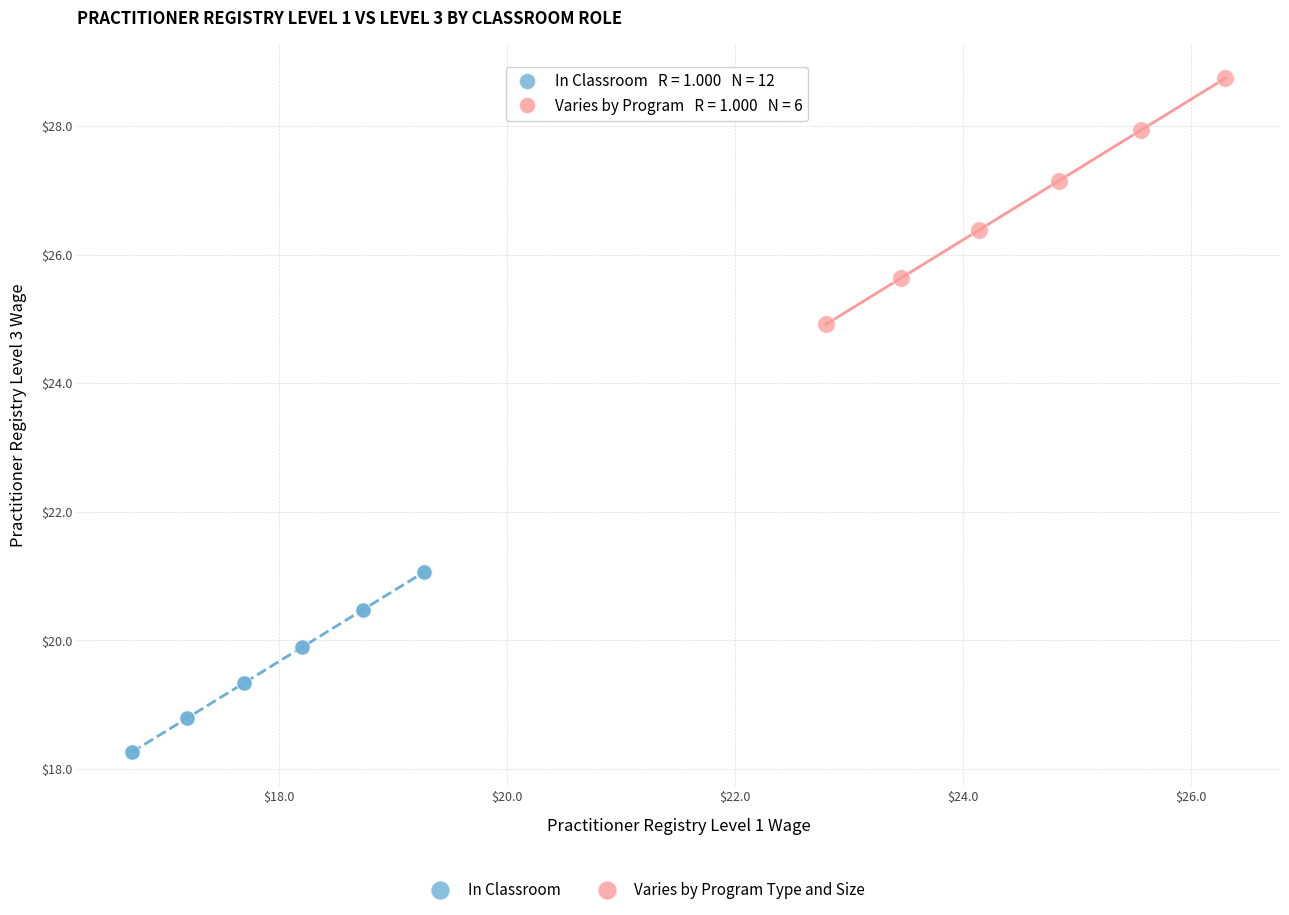

Which series contains the highest Y value?

Varies by Program Type and Size